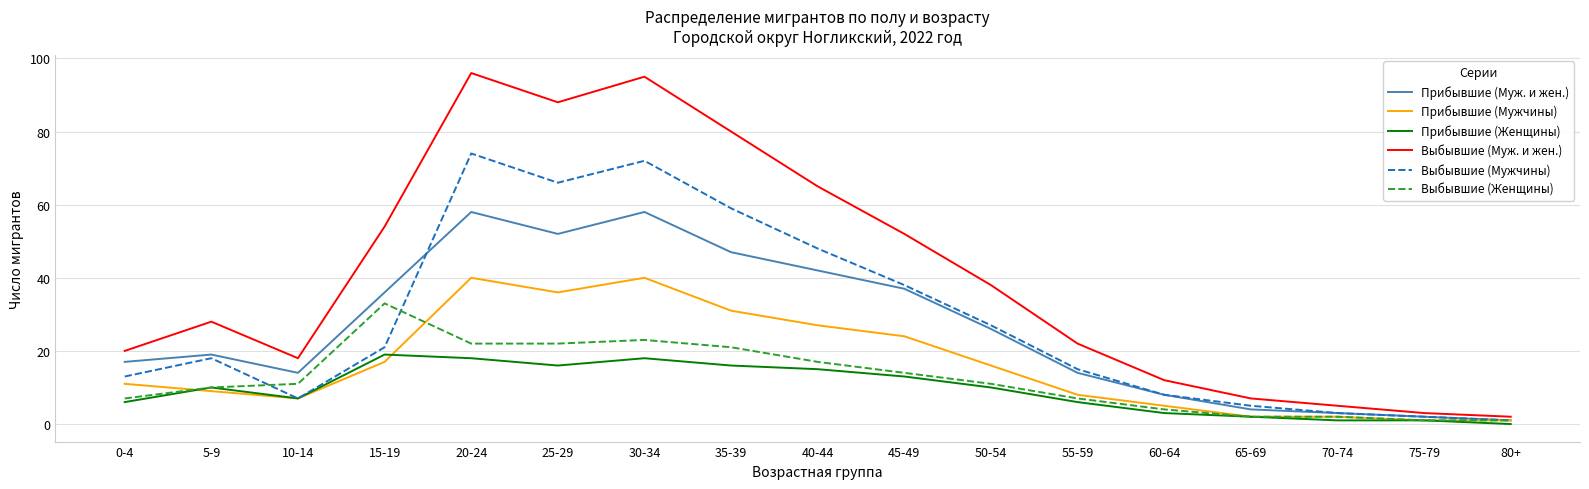

How many lines are shown in the chart?

6